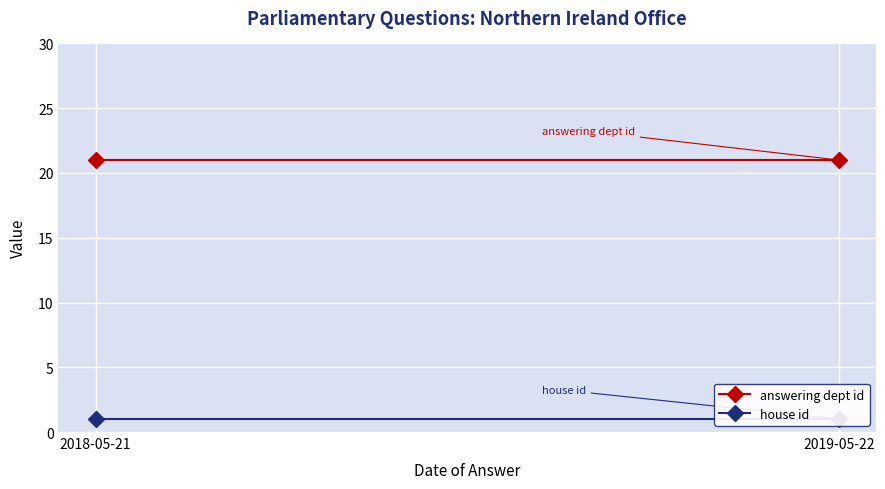

What is the lowest value of the answering dept id series?

21